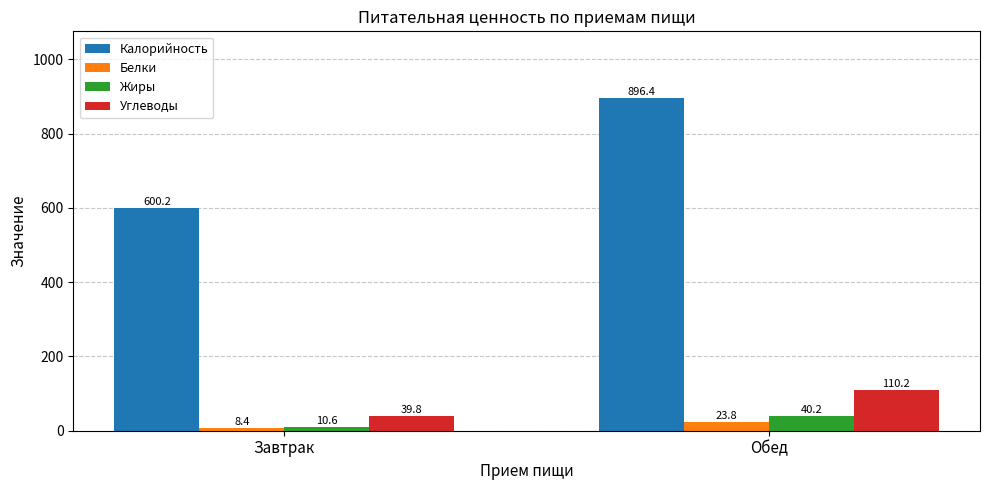

Where is Углеводы nearest to the value 75?

Завтрак